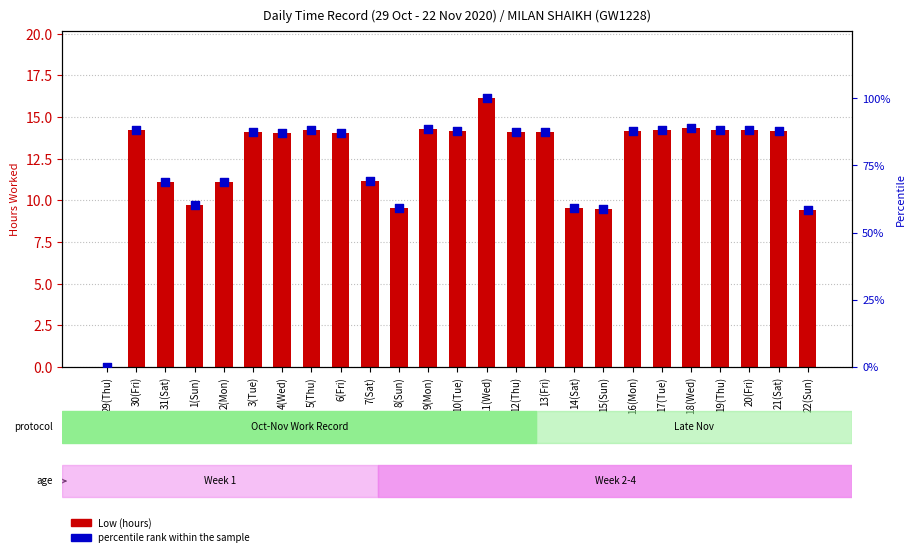

Is the value of Low (hours) at 12(Thu) greater than the value of percentile rank within the sample at 17(Tue)?

No